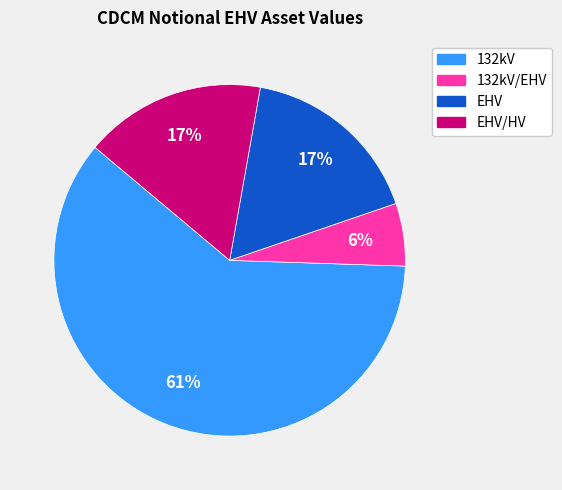

True or false: EHV/HV accounts for 27% of the total.

False